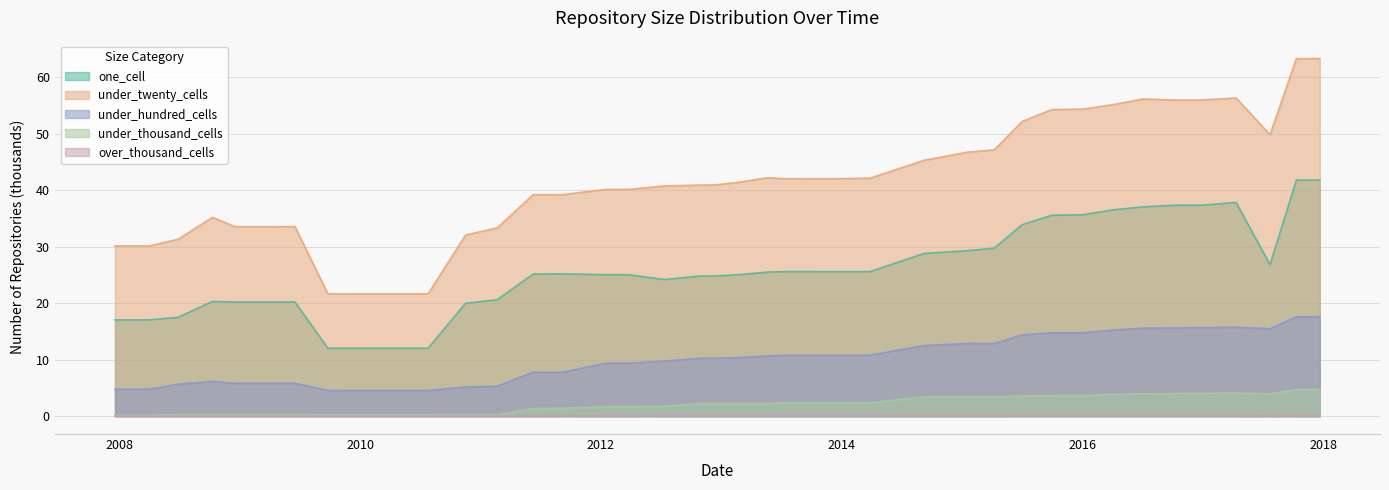

What is the difference between the maximum and second lowest values in the one_cell series?

29.8